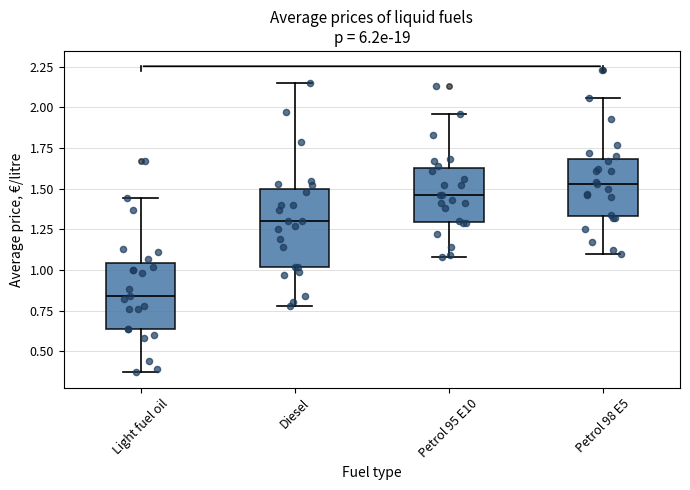

Reading left to right, read every box against the y-axis: the position of its median line, the range the box covers, and the ends of its whiskers. The values are not printed on the chart, so give them approximately, as read against the axis.

Light fuel oil: median 0.85, box 0.65 to 1.05, whiskers 0.35 to 1.45
Diesel: median 1.30, box 1.00 to 1.50, whiskers 0.80 to 2.15
Petrol 95 E10: median 1.45, box 1.30 to 1.65, whiskers 1.10 to 1.95
Petrol 98 E5: median 1.55, box 1.35 to 1.70, whiskers 1.10 to 2.05